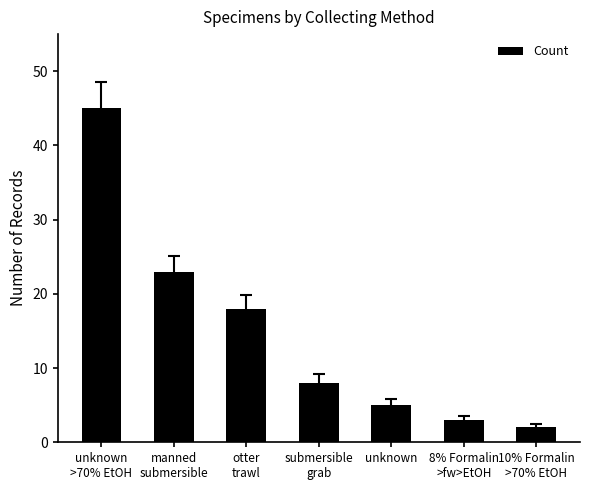

What is the value of the 7th bar from the left?

2